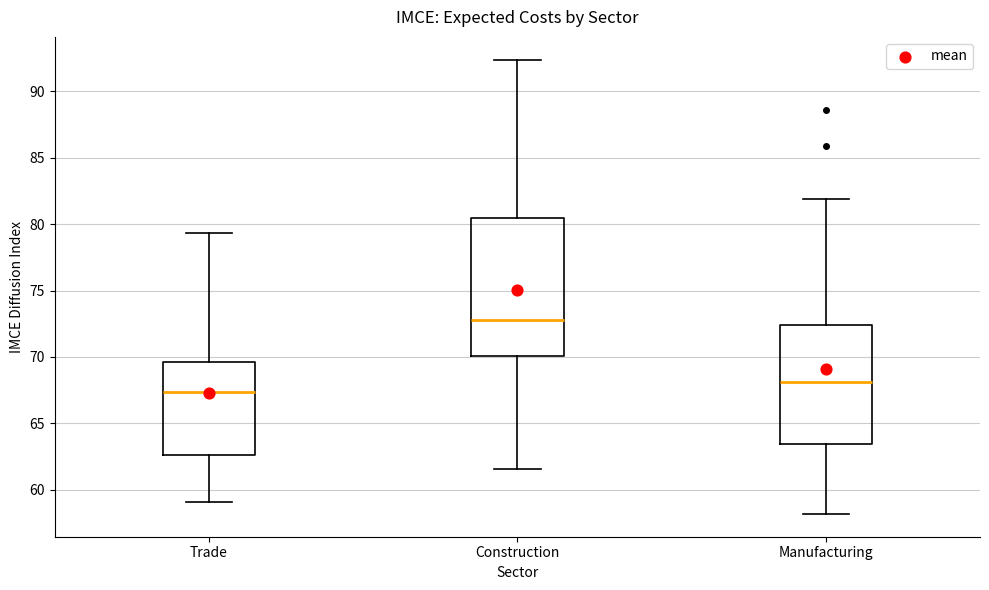

Where is the upper edge of the box for Construction on the y-axis? The values are not printed on the chart, so give them approximately, as read against the axis.

80.5